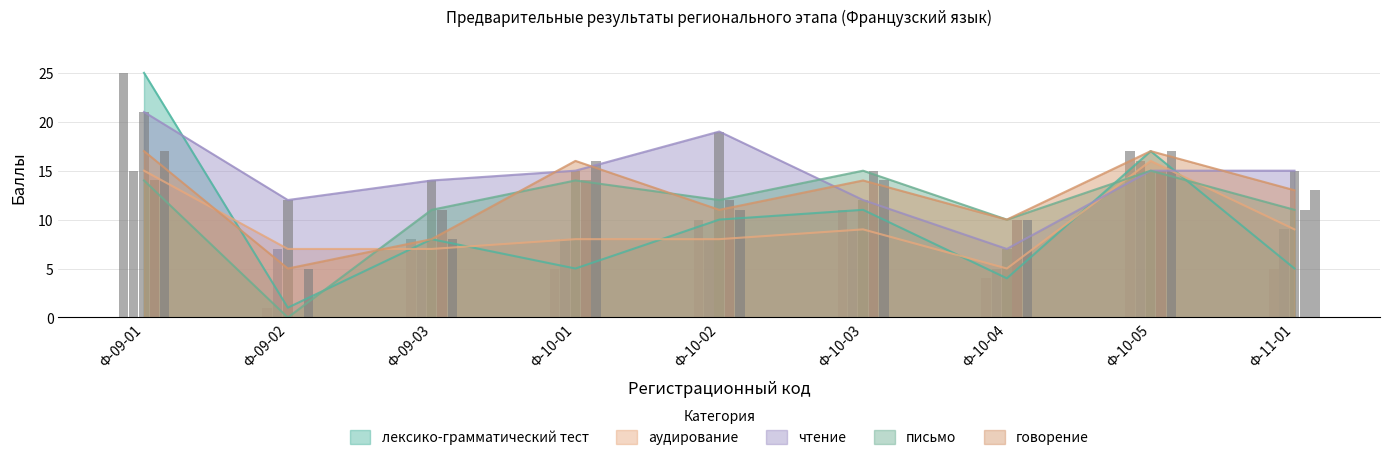

What position from the right is Ф-09-01?

9